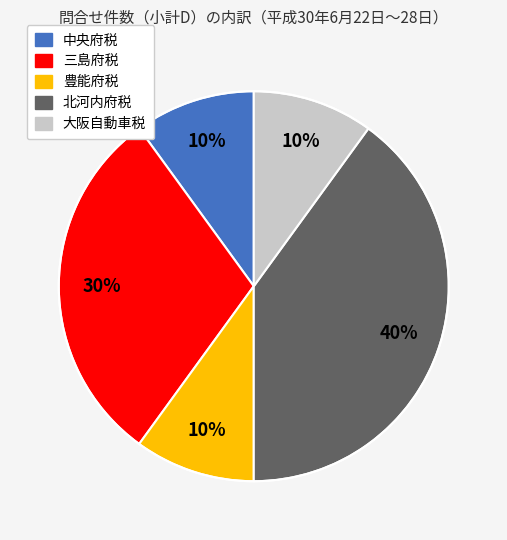

Is there a majority slice in this chart?

No